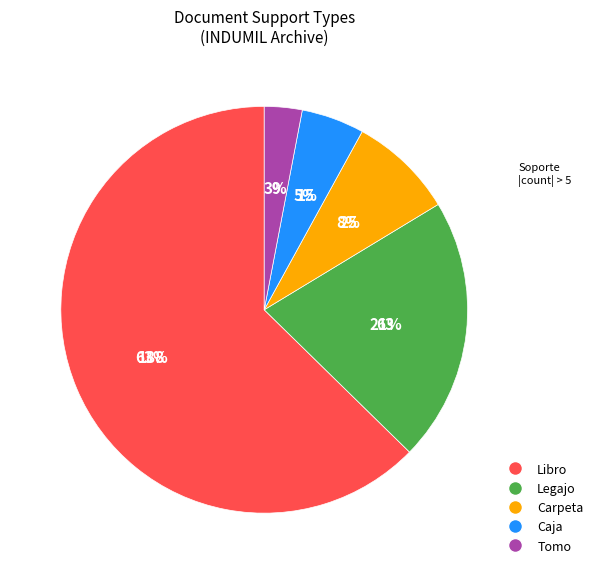

How many segments does this pie chart have?

5